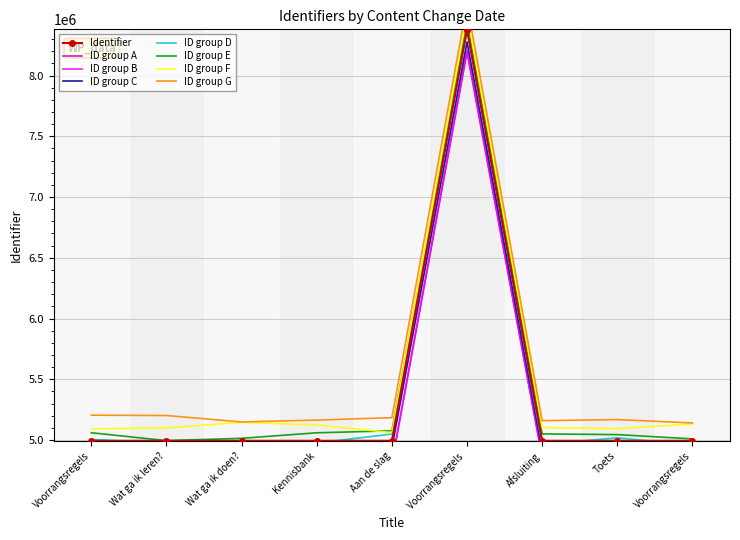

What is the difference between the maximum and minimum values?

3384635